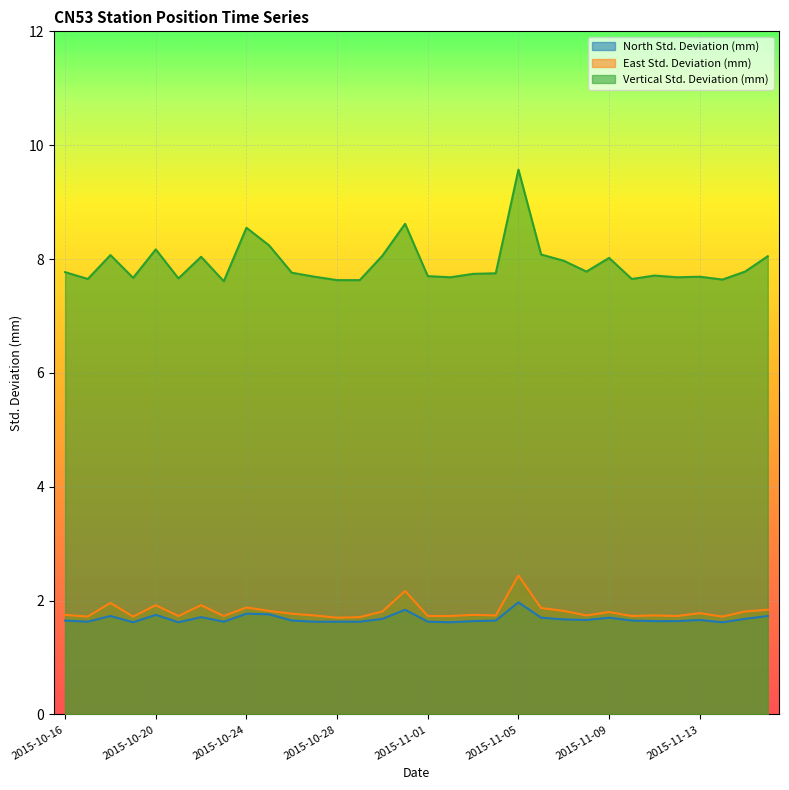

Count the number of data series in this chart.

3